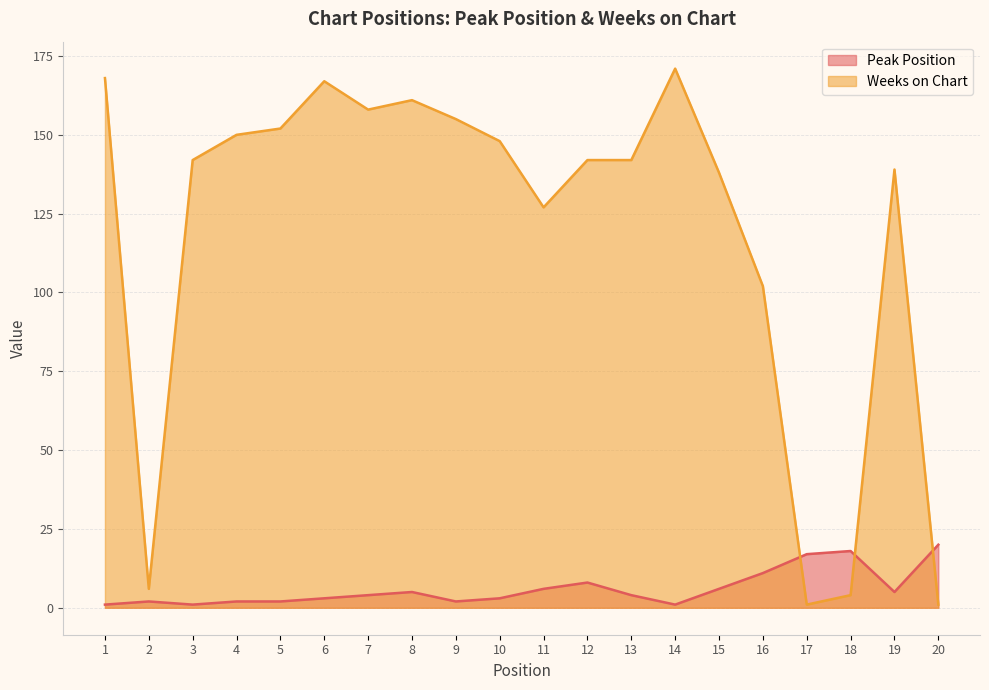

The Peak Position series shows 2 at 5. True or false?

True